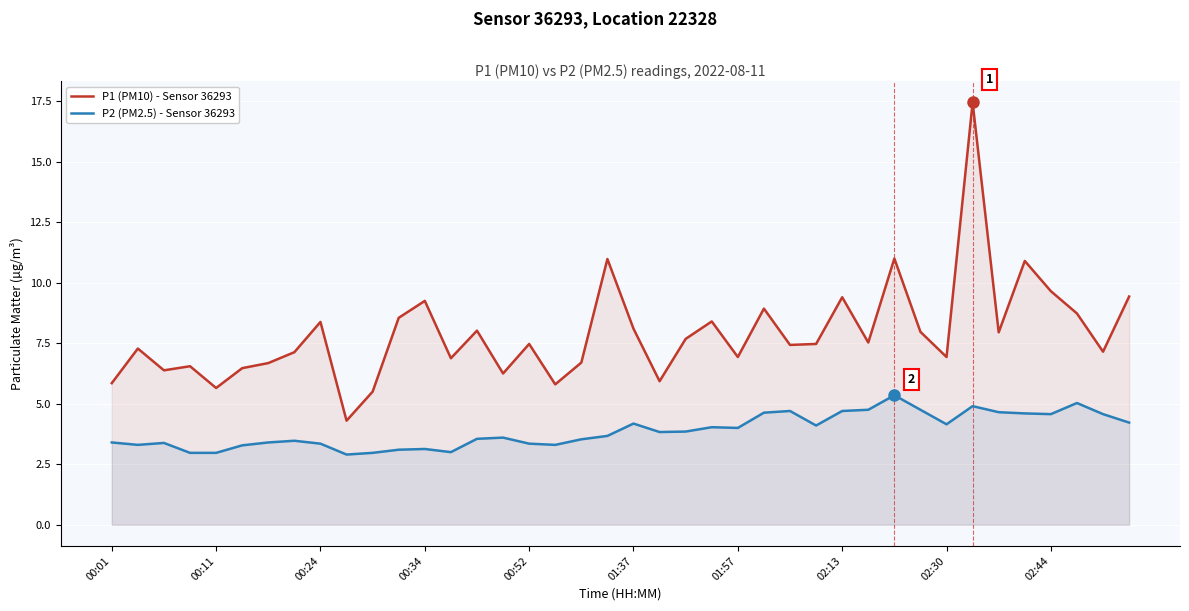

List the series in order of their peak value, highest first.

P1 (PM10) - Sensor 36293, P2 (PM2.5) - Sensor 36293